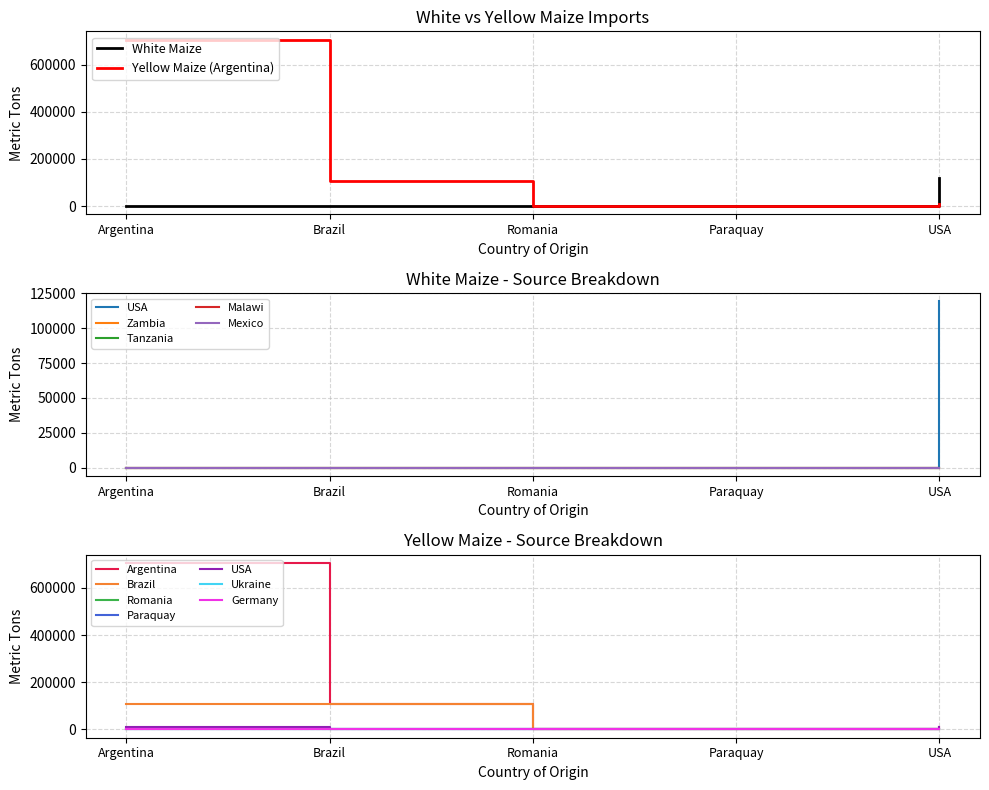

Is it true that White Maize (USA) equals 41383 at USA?

False